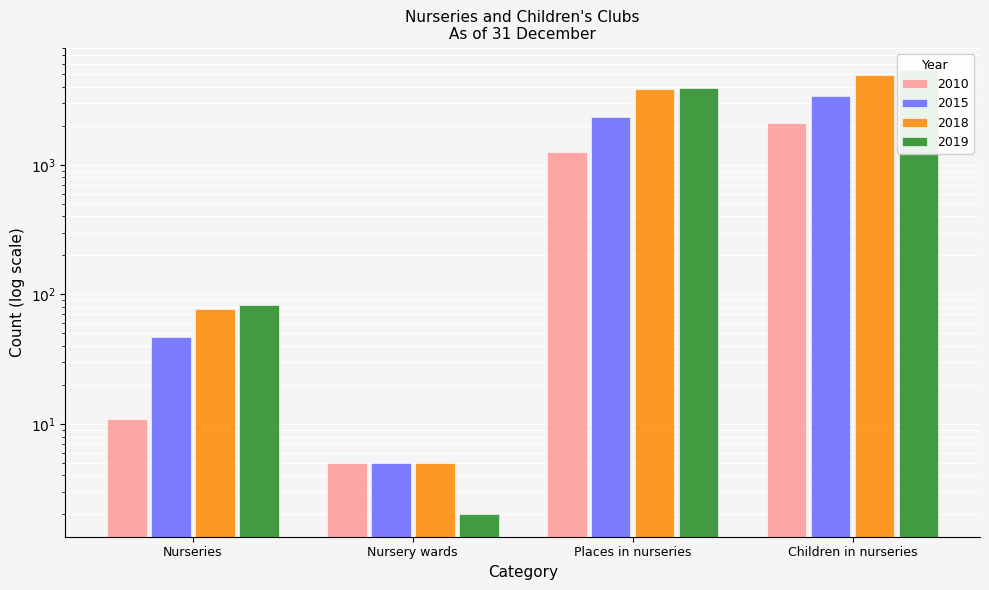

What is the label of the 3rd bar from the left?

Places in nurseries